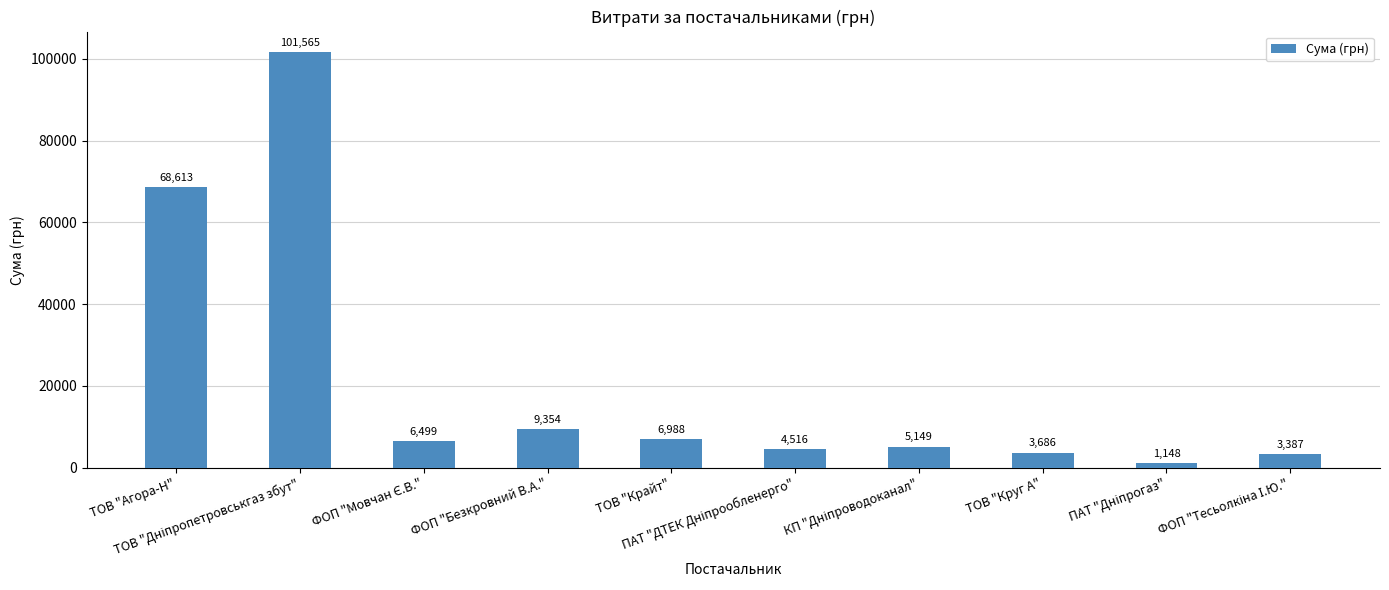

What is the average value?

21090.4